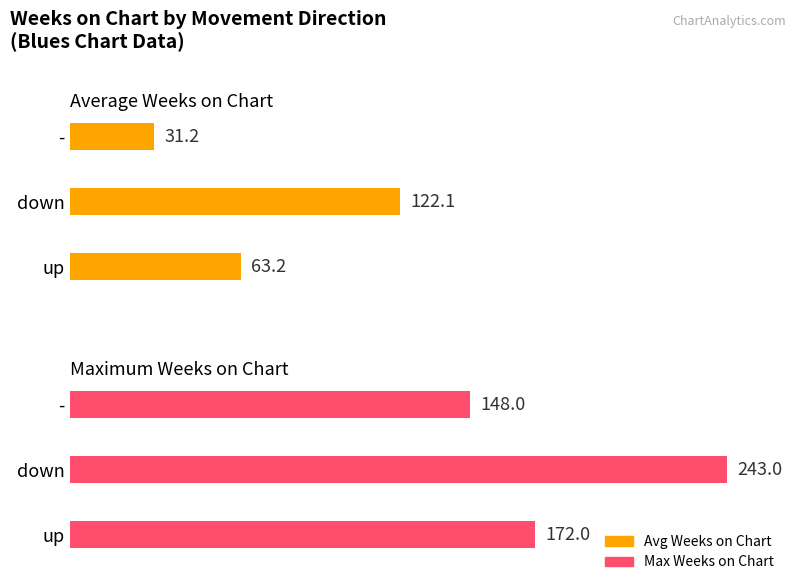

How many bars are there in total?

6